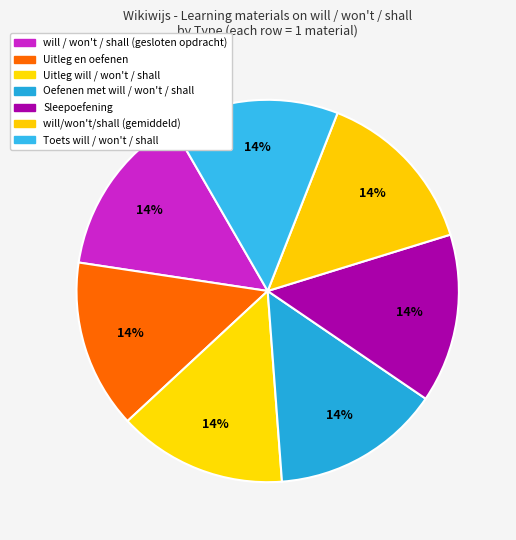

What percentage is the Uitleg will / won't / shall slice, to the nearest percent?

14%